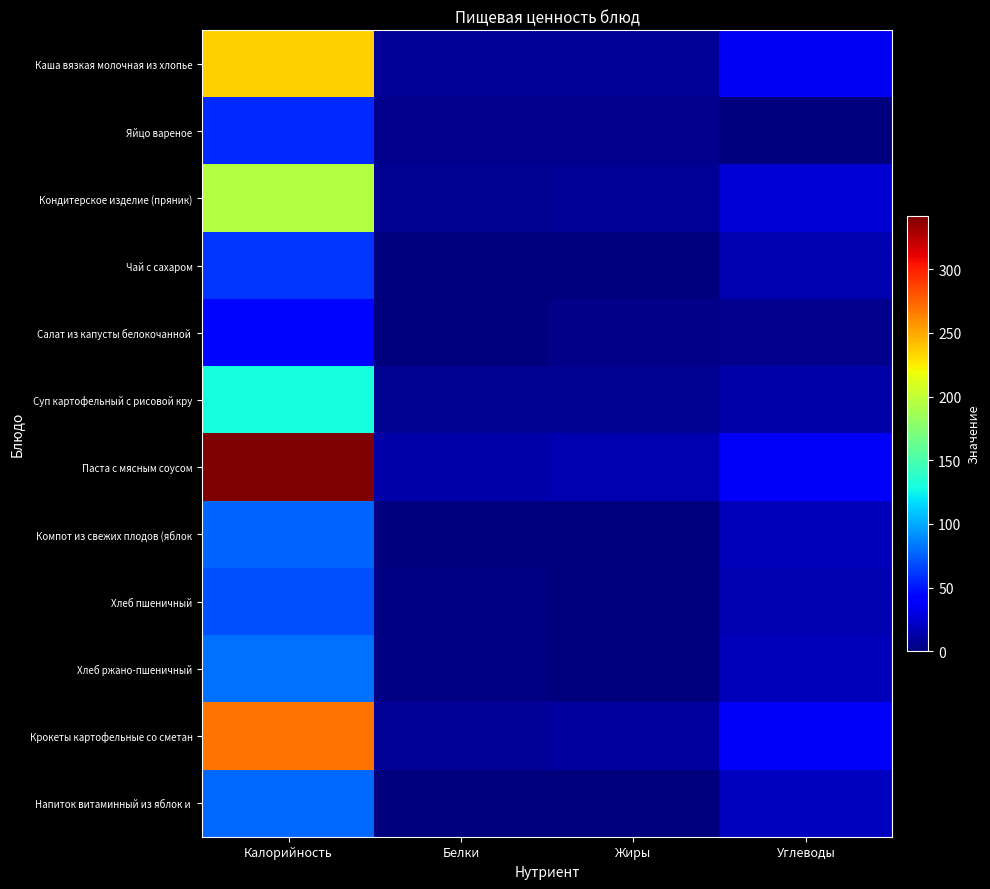

How many series are shown in this chart?

12